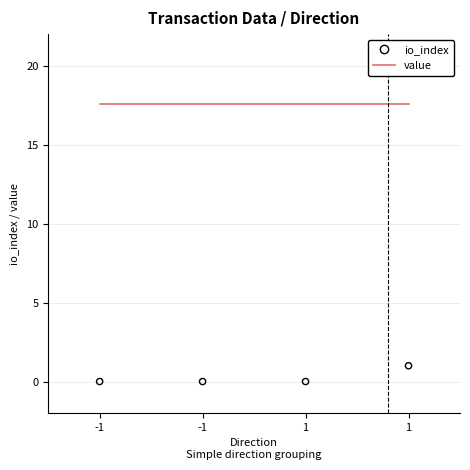

Is the value of io_index at -1 greater than the value of value at 1?

No